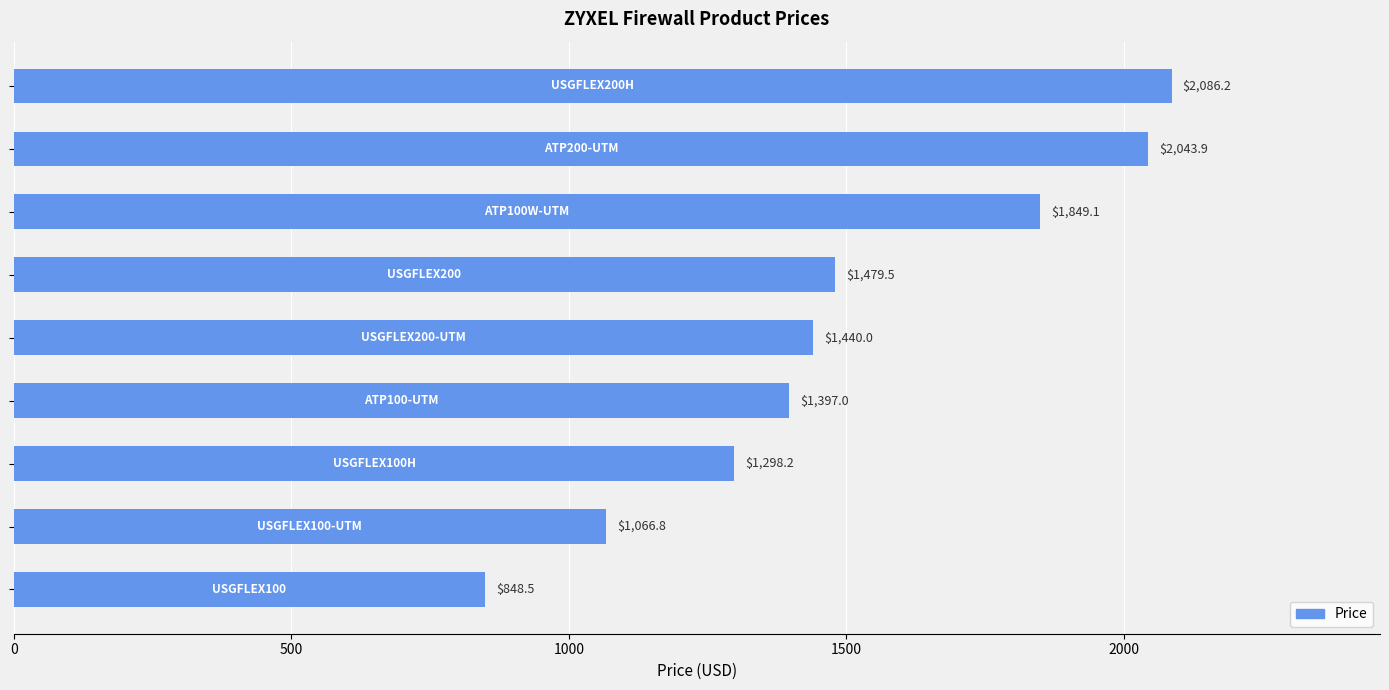

What is the minimum value shown in the chart?

848.5